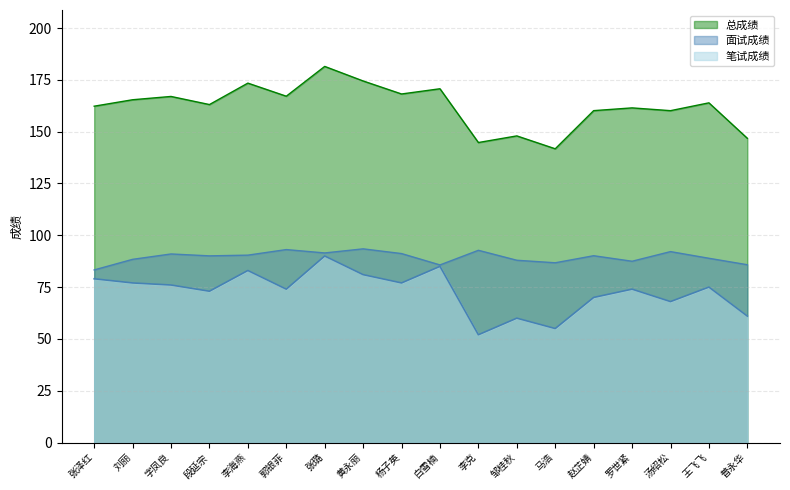

In 面试成绩, how many points are lower than both neighbors (excluding endpoints)?

5